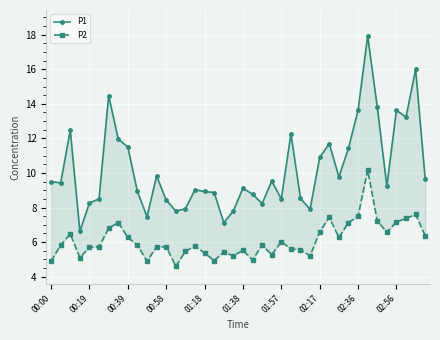

How many series are shown in this chart?

2